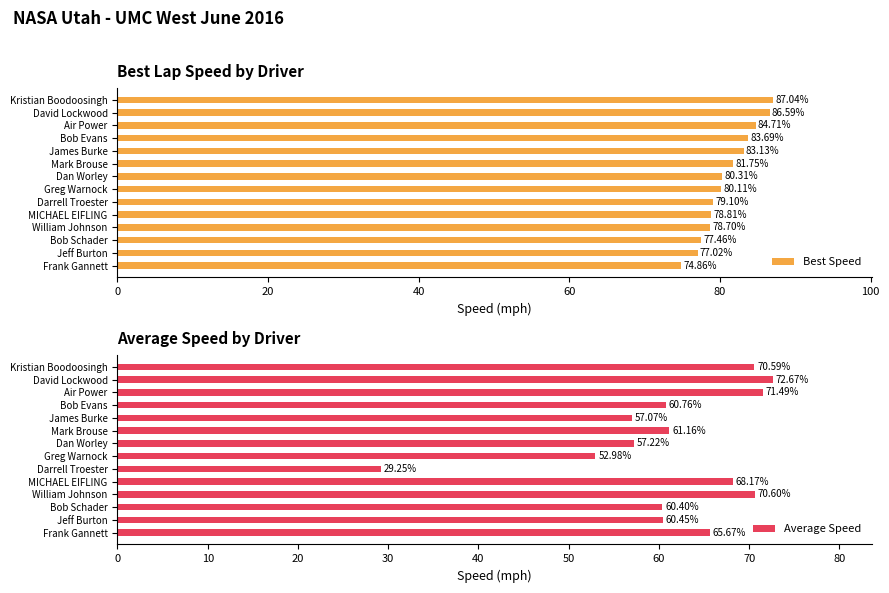

What is the difference between the maximum and minimum values in the Best Speed series?

12.2